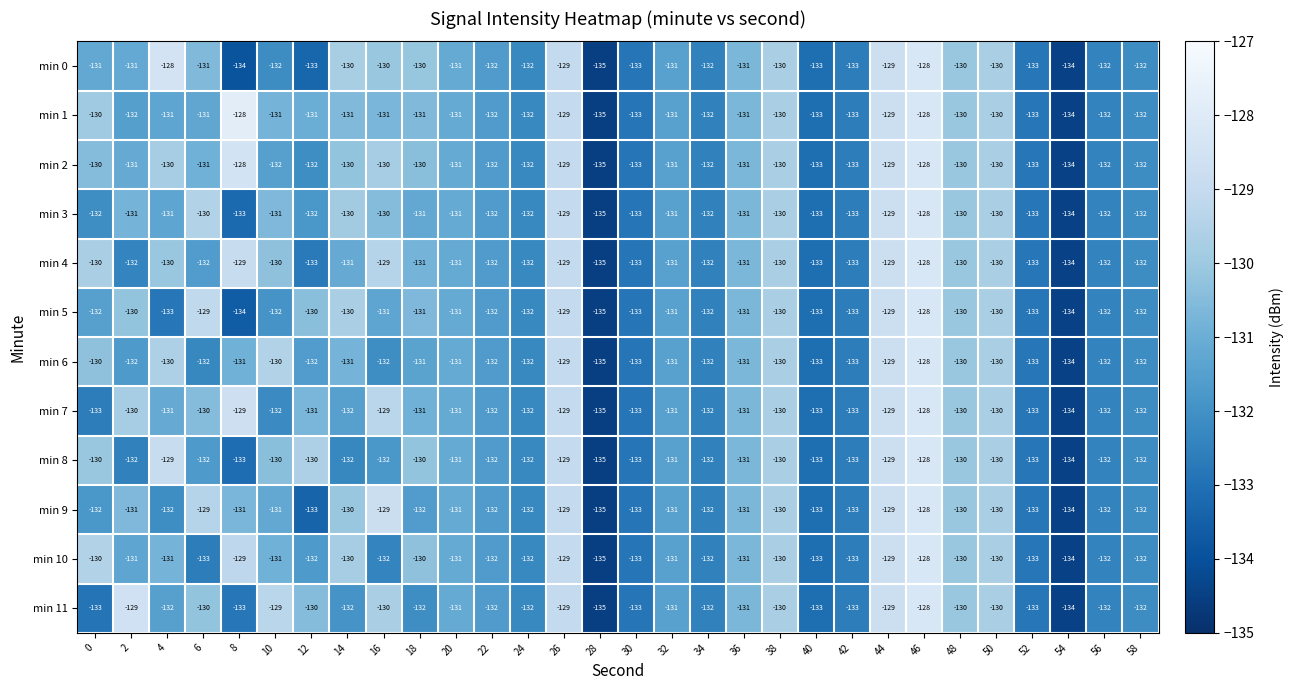

Count the min 8 values in the range -132 to -130.

19